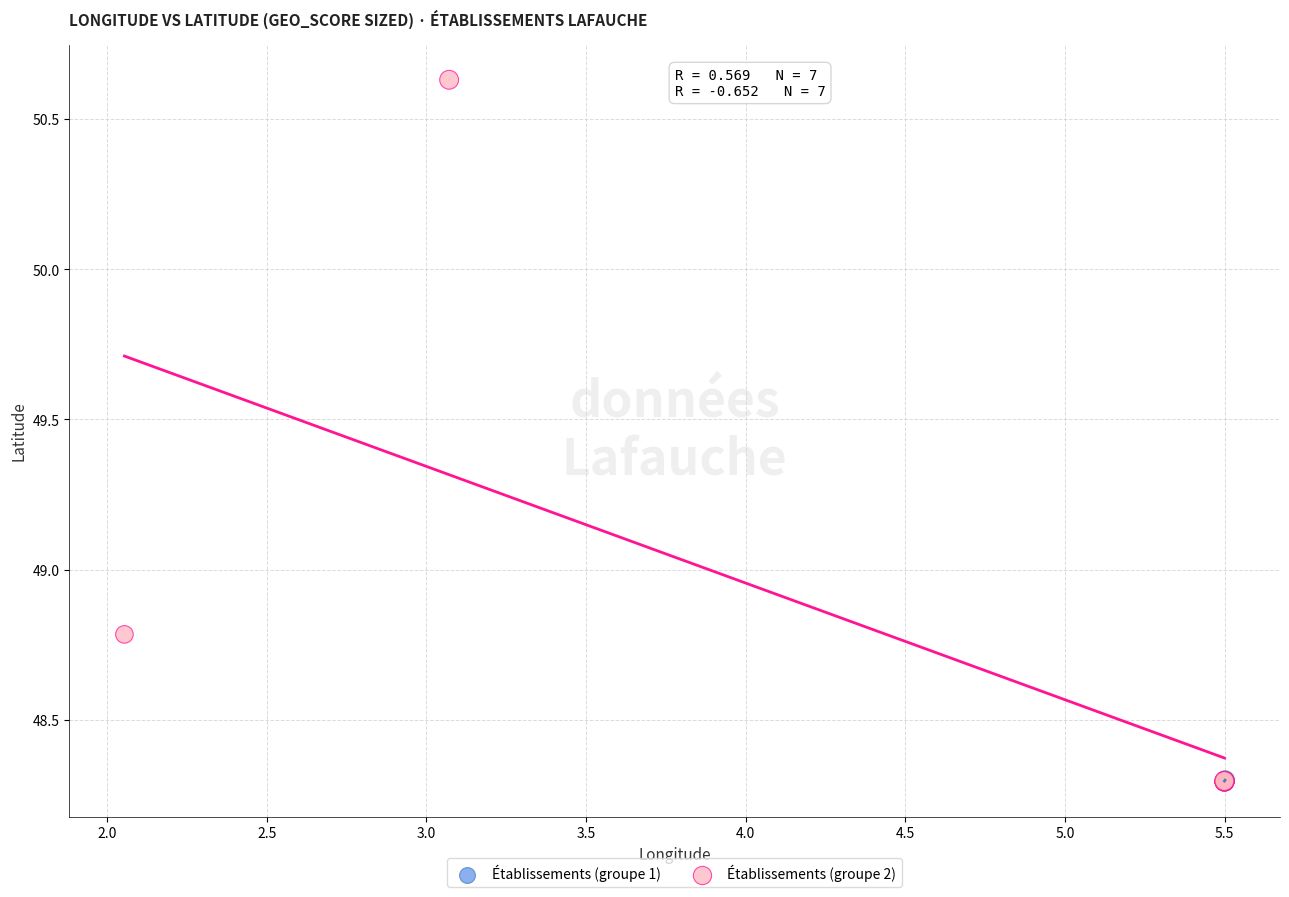

Which series has the widest spread of Y values?

Établissements (groupe 2)